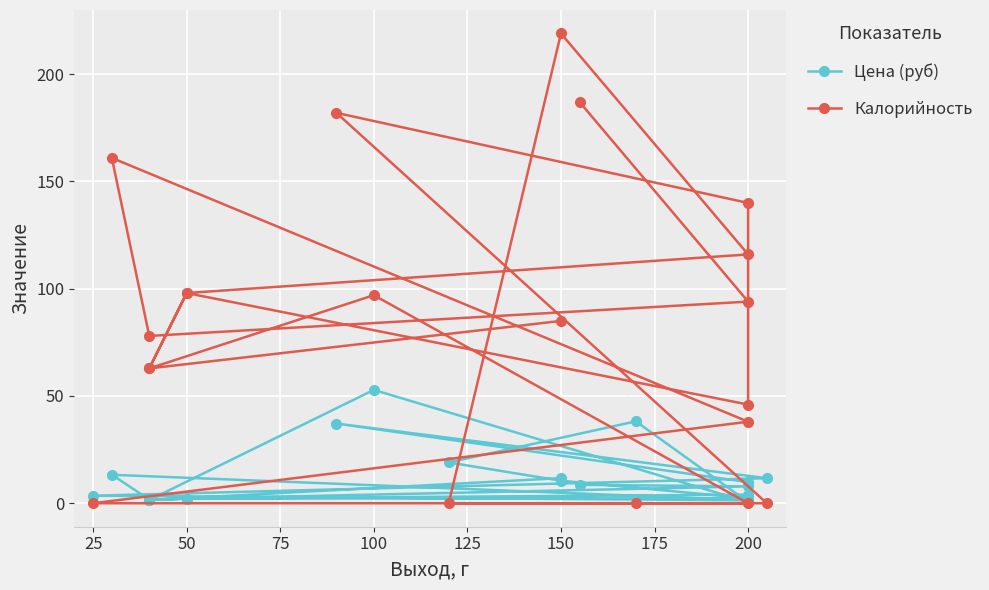

What are all the series names shown in the legend?

Цена (руб), Калорийность